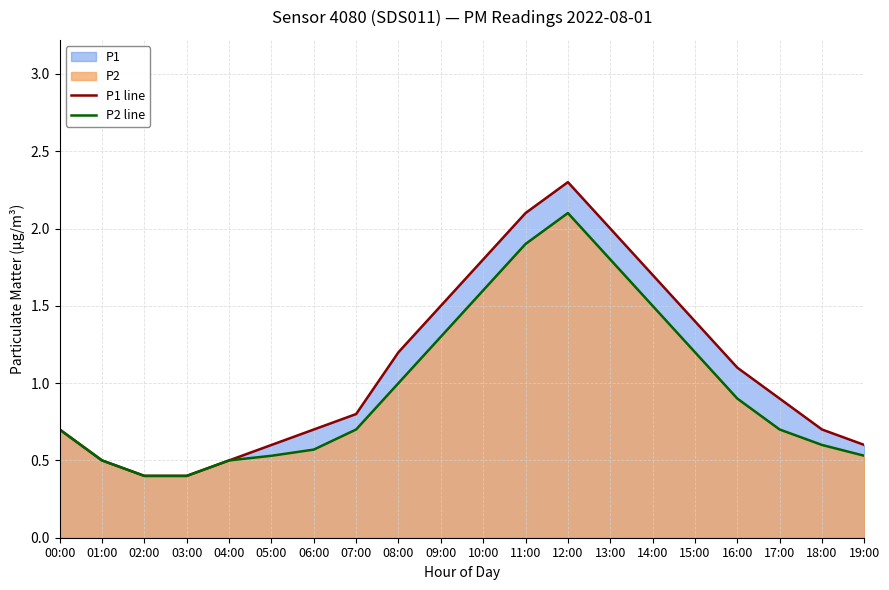

How many lines are shown in the chart?

2